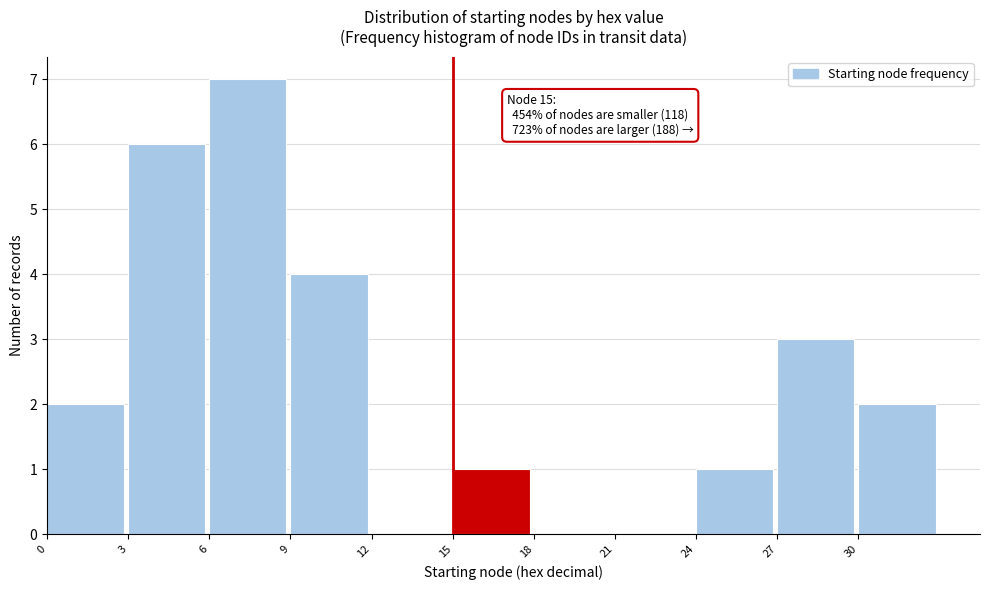

Which range on the x-axis has the tallest bar?

6 to 9